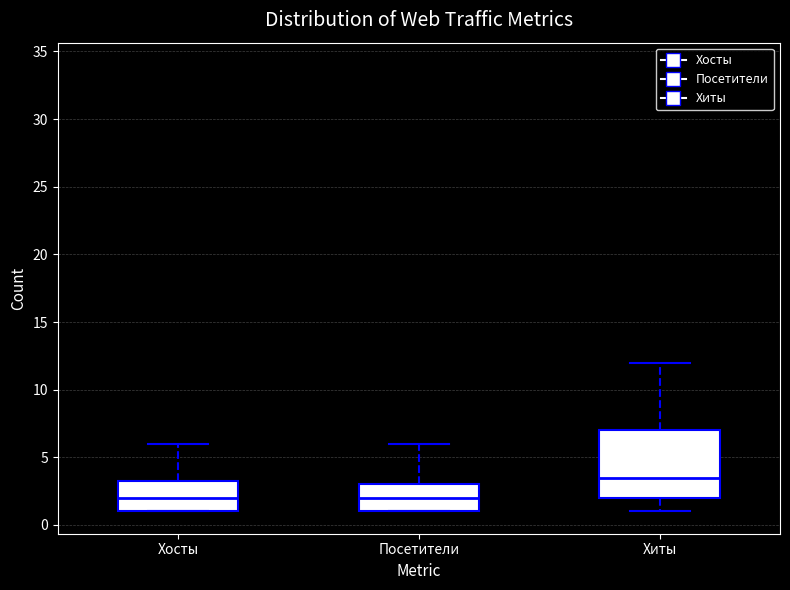

Reading left to right, transcribe this box plot: for each box, give where its median line is, the range the box spans, and where its two whiskers end, as read against the y-axis. The values are not printed on the chart, so give them approximately, as read against the axis.

Хосты: median 2.0, box 1.0 to 3.5, whiskers 1.0 to 6.0
Посетители: median 2.0, box 1.0 to 3.0, whiskers 1.0 to 6.0
Хиты: median 3.5, box 2.0 to 7.0, whiskers 1.0 to 12.0